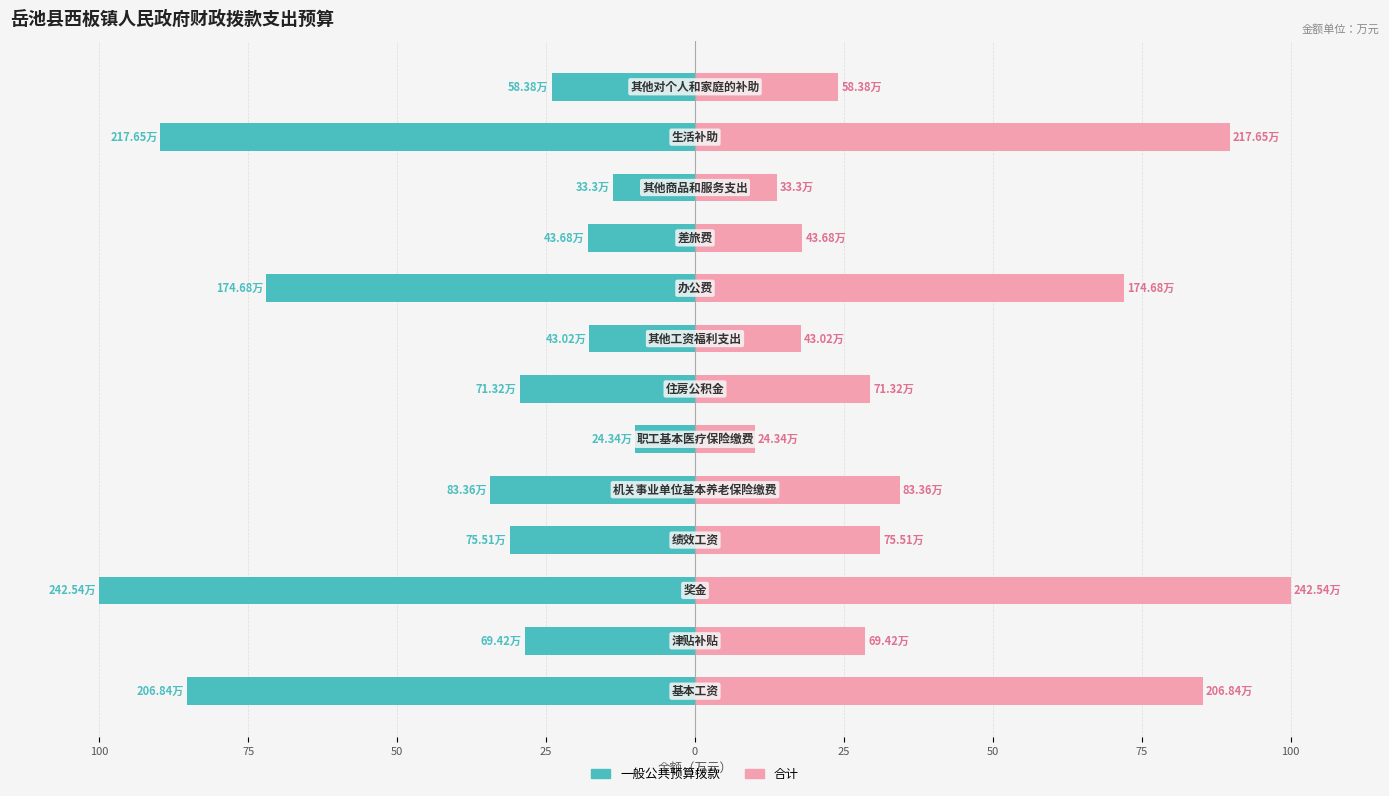

Is the value of 一般公共预算拨款 at 25 greater than the value of 合计 at 0?

No